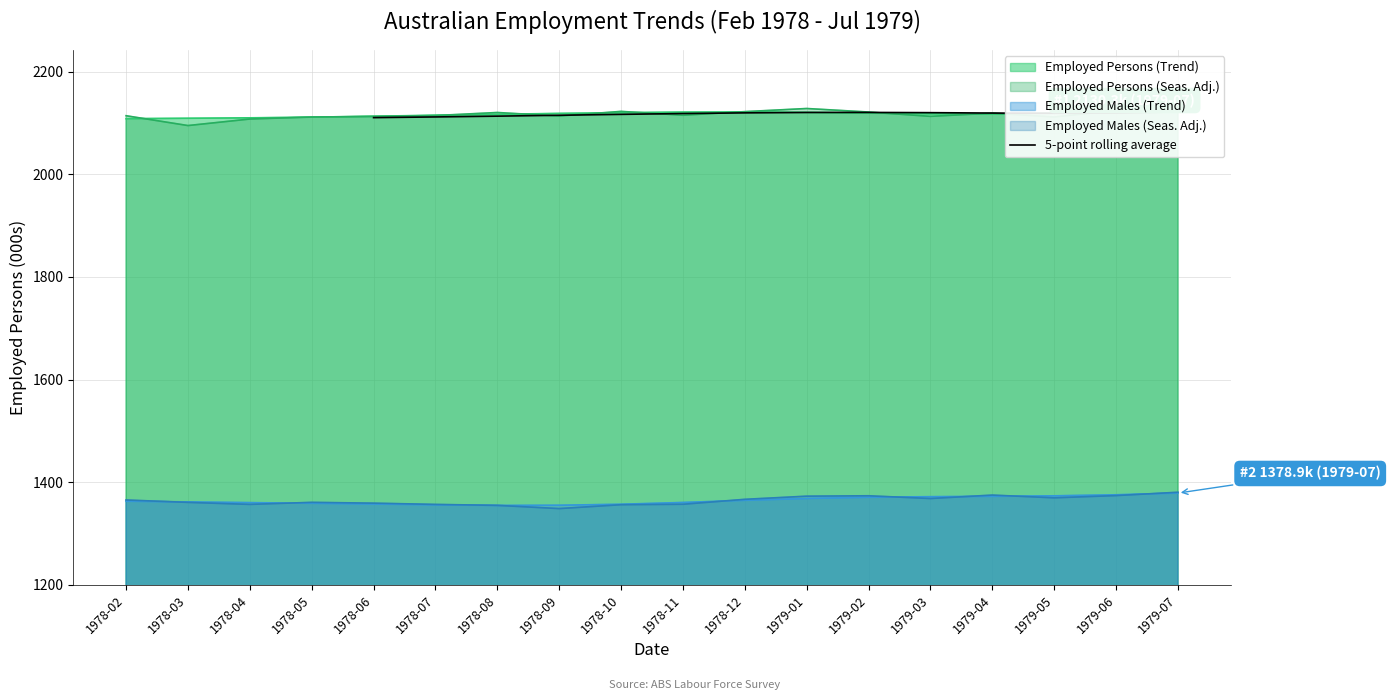

True or false: the data has more than 1 interior local peaks.

False